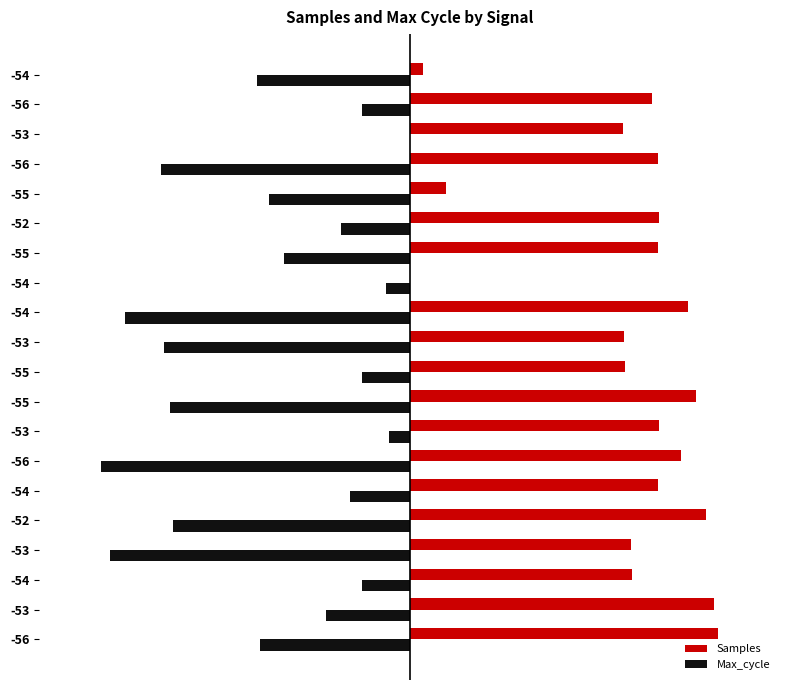

What is the sum of all Max_cycle values?

-918.4